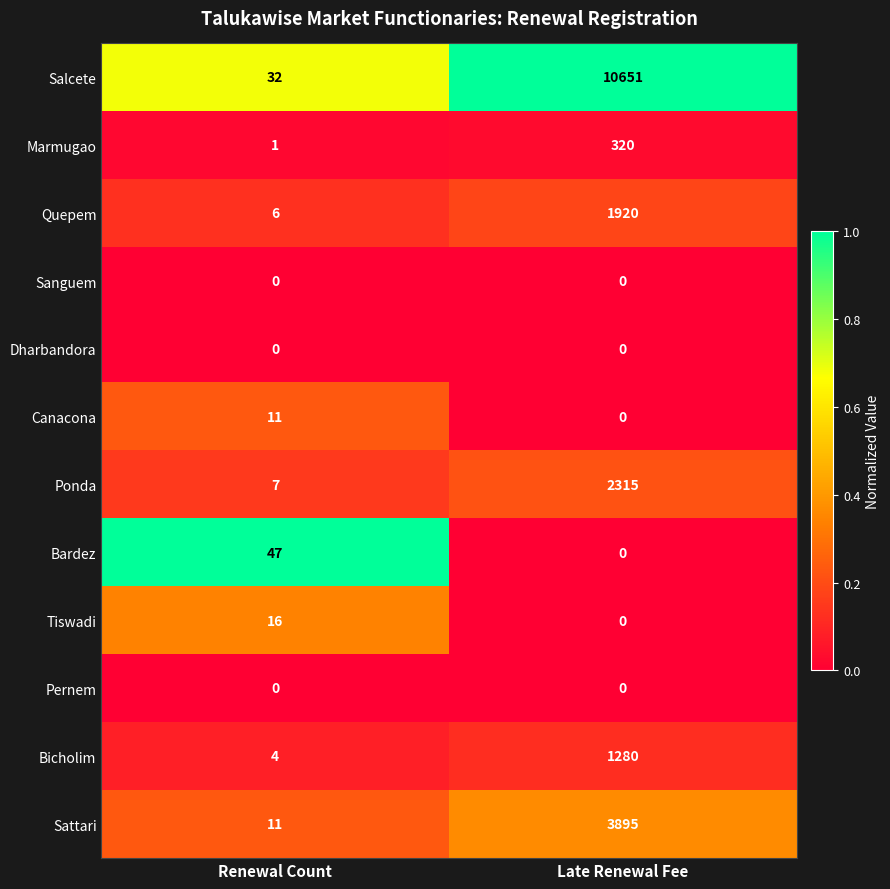

What is the greatest value displayed?

10651